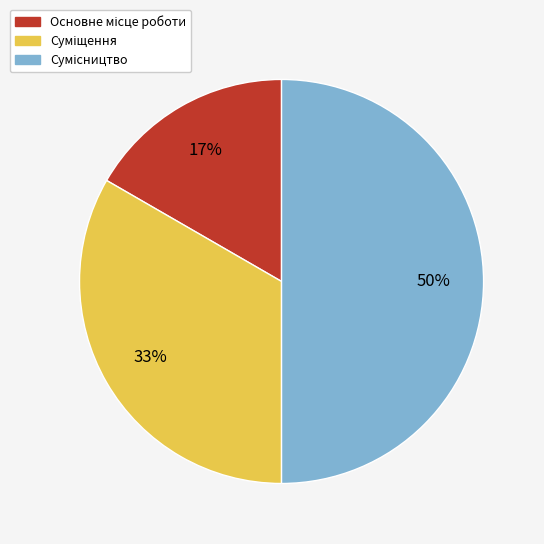

To the nearest percent, what is the average slice percentage?

33%